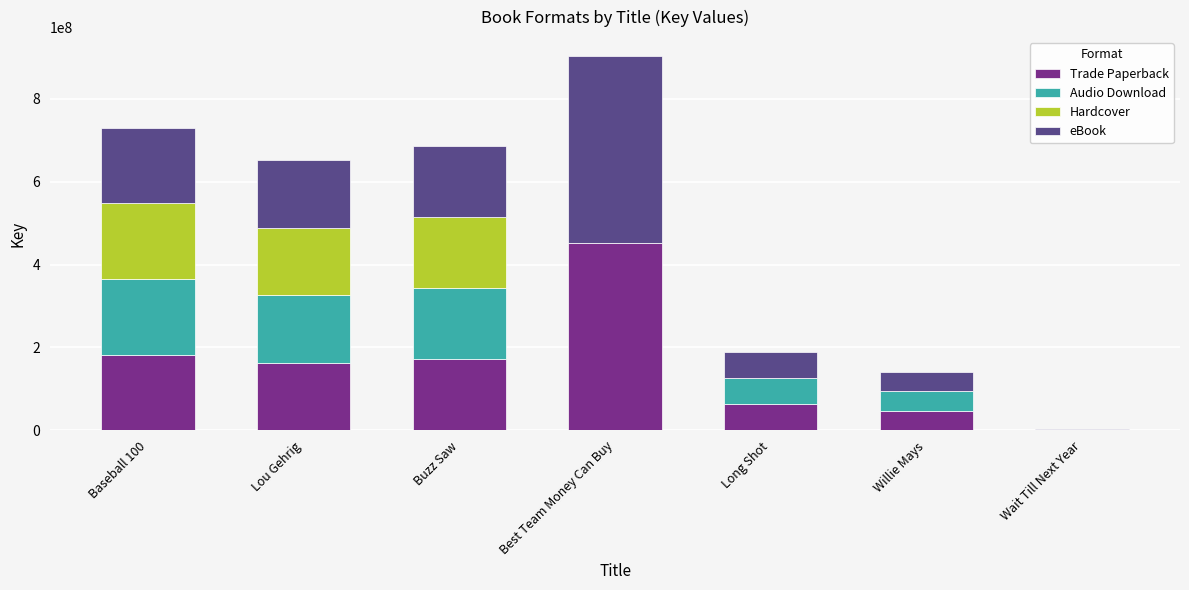

What is the total value across all series at Long Shot?

188643834